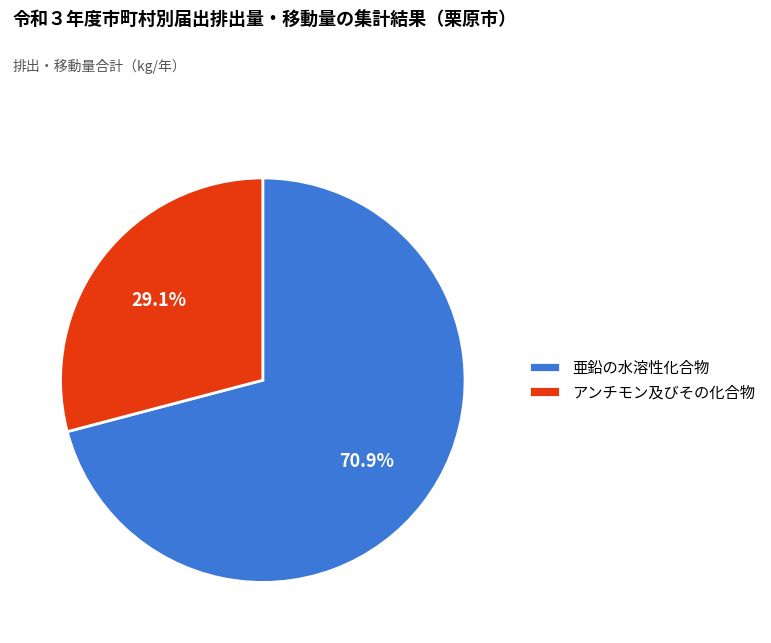

Does any single category account for the majority?

Yes